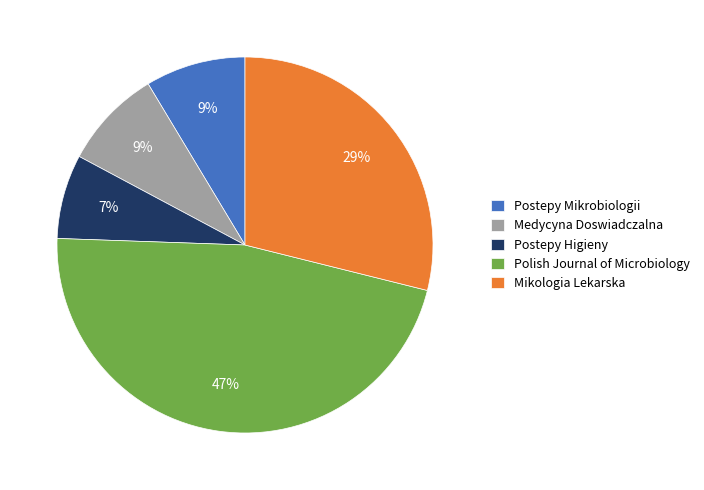

Which slice is the smallest?

Postepy Higieny